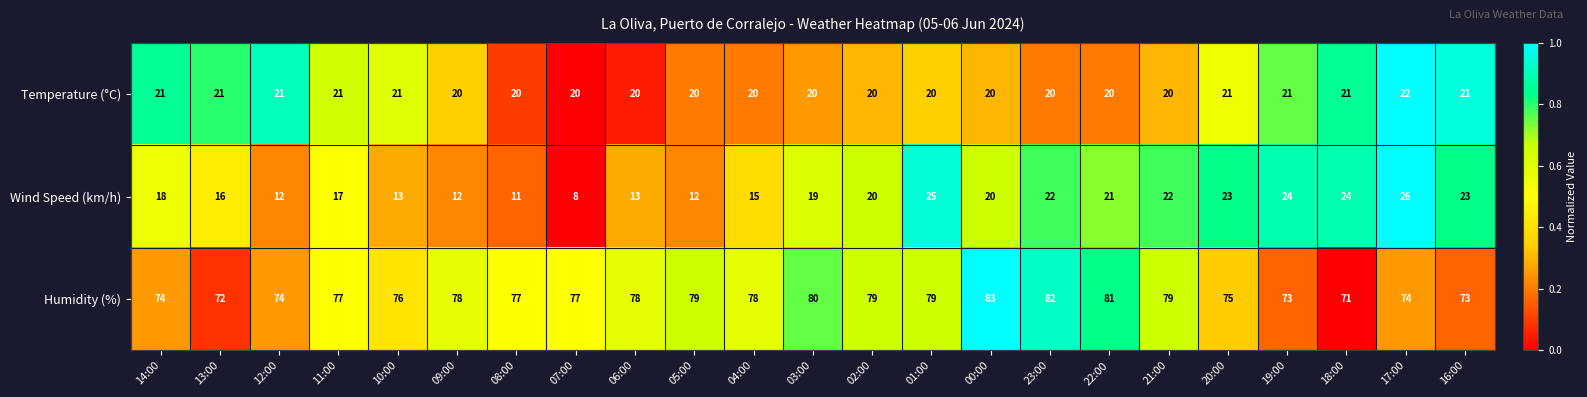

How many categories are shown in the chart?

23